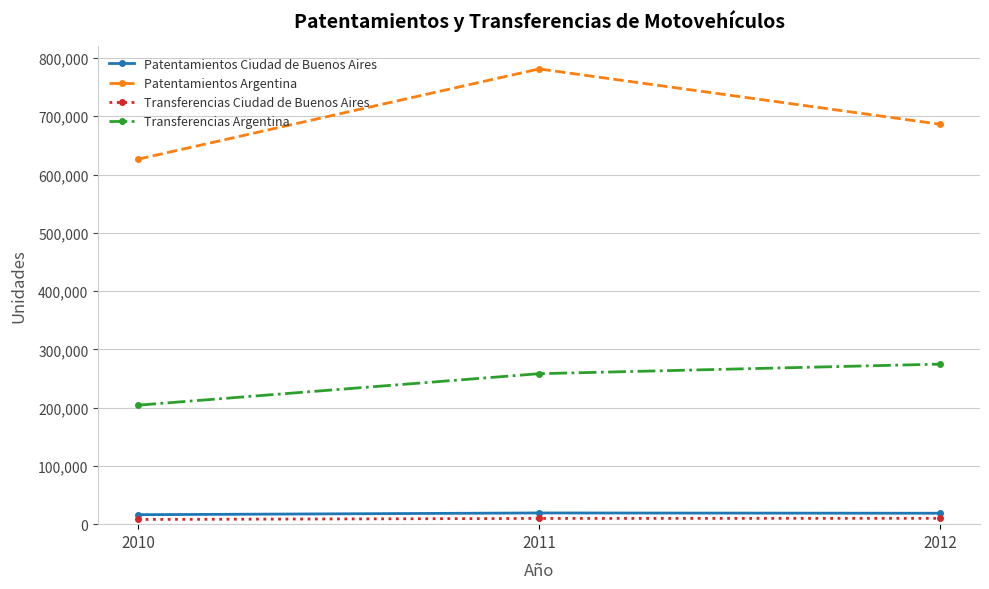

What is the difference between the second highest and minimum values in the Patentamientos Argentina series?

59943